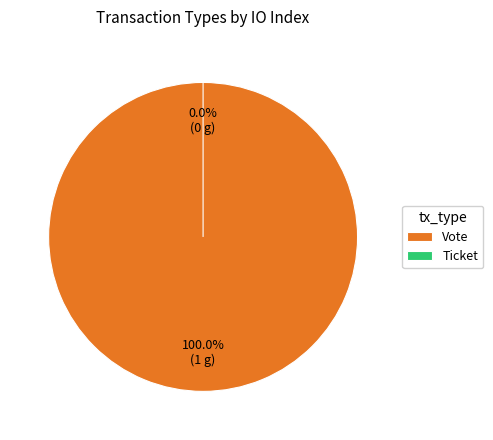

Which slice is the largest?

Vote